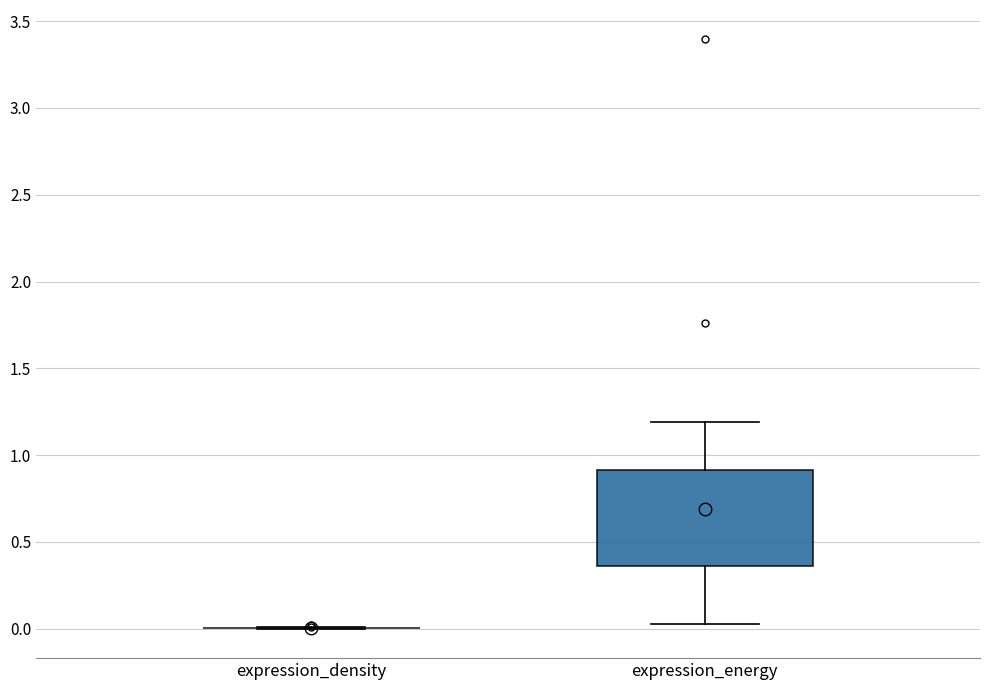

Where is the lower edge of the box for expression_energy on the y-axis? The values are not printed on the chart, so give them approximately, as read against the axis.

0.35